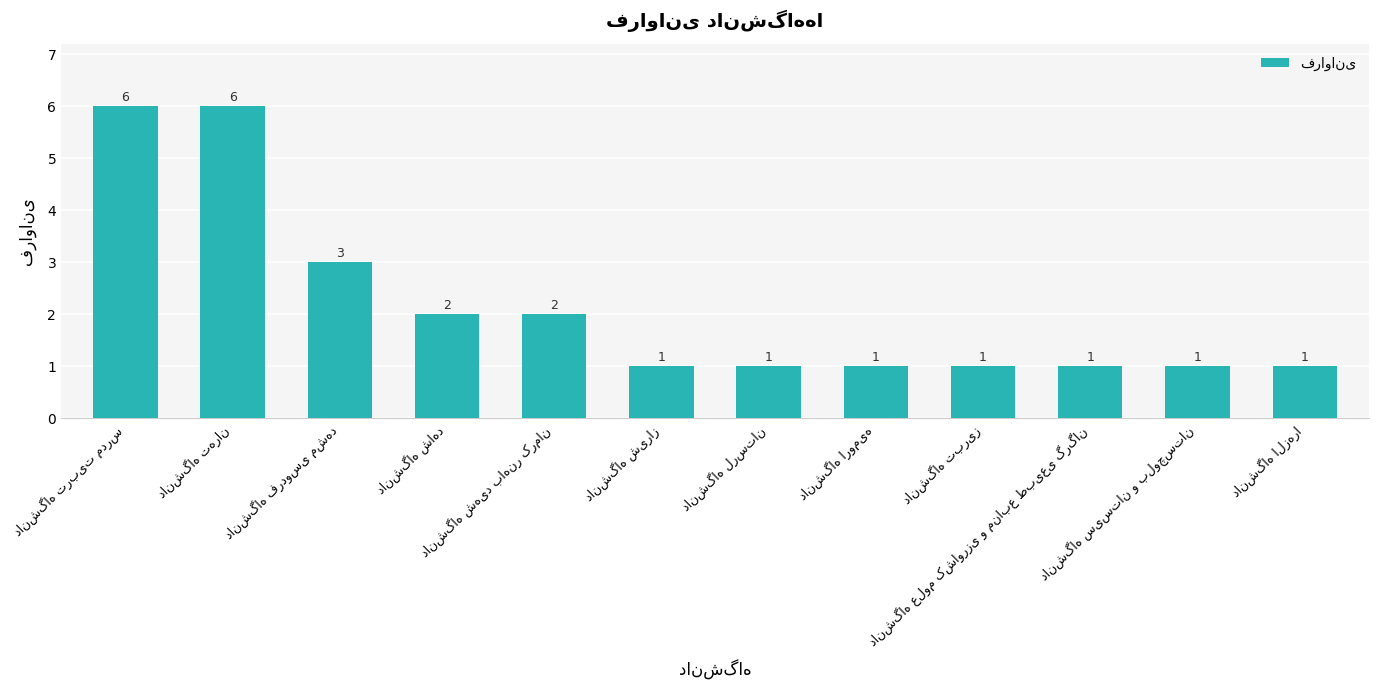

What is the maximum value shown in the chart?

6